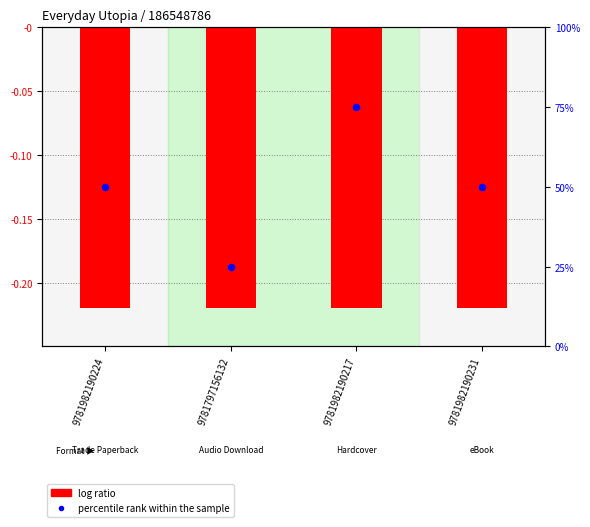

Which series has the largest total across all categories?

percentile rank within the sample